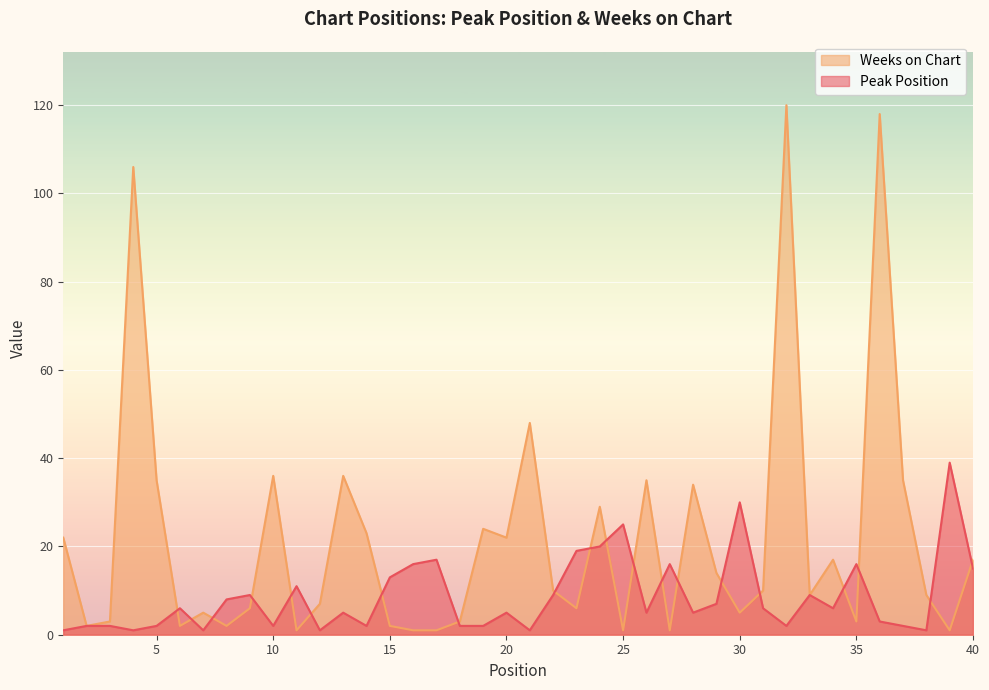

List the series in order of their overall mean, highest first.

Weeks on Chart, Peak Position